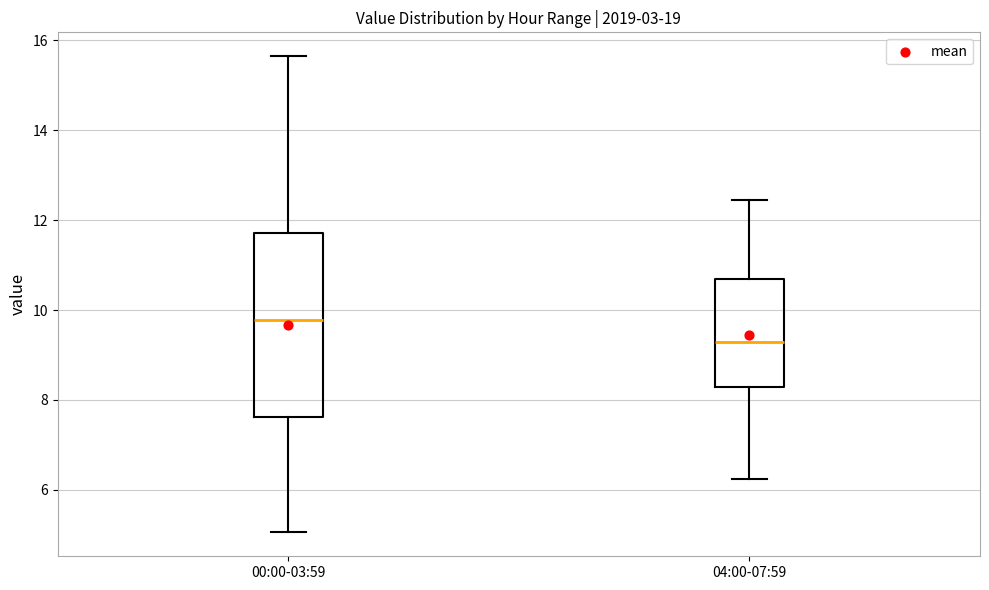

Where is the lower edge of the box for 04:00-07:59 on the y-axis? The values are not printed on the chart, so give them approximately, as read against the axis.

8.2